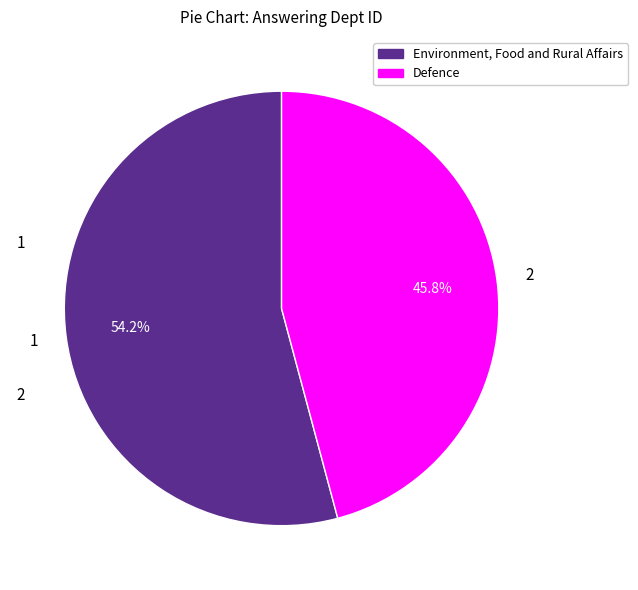

True or false: Environment, Food and Rural Affairs accounts for 54% of the total.

True